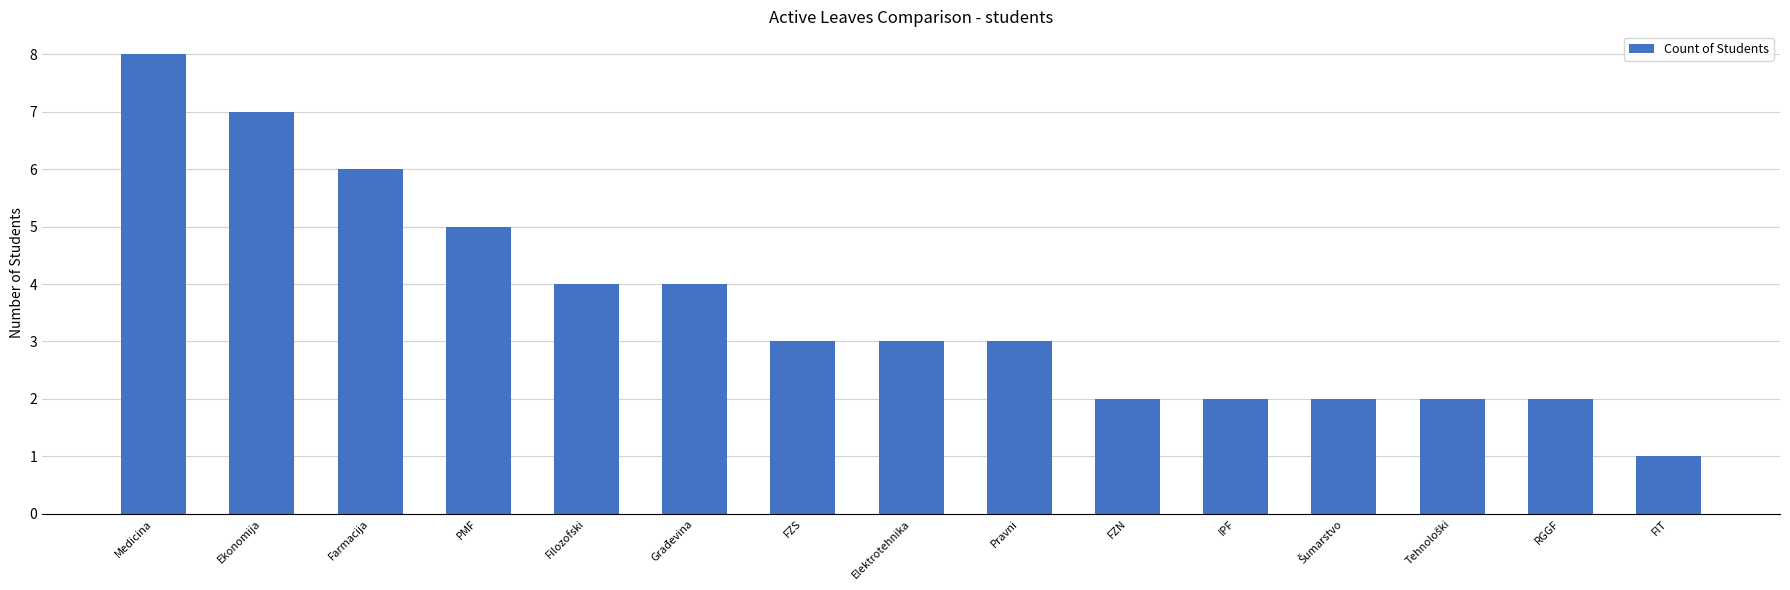

Which has a higher value, Ekonomija or Pravni?

Ekonomija